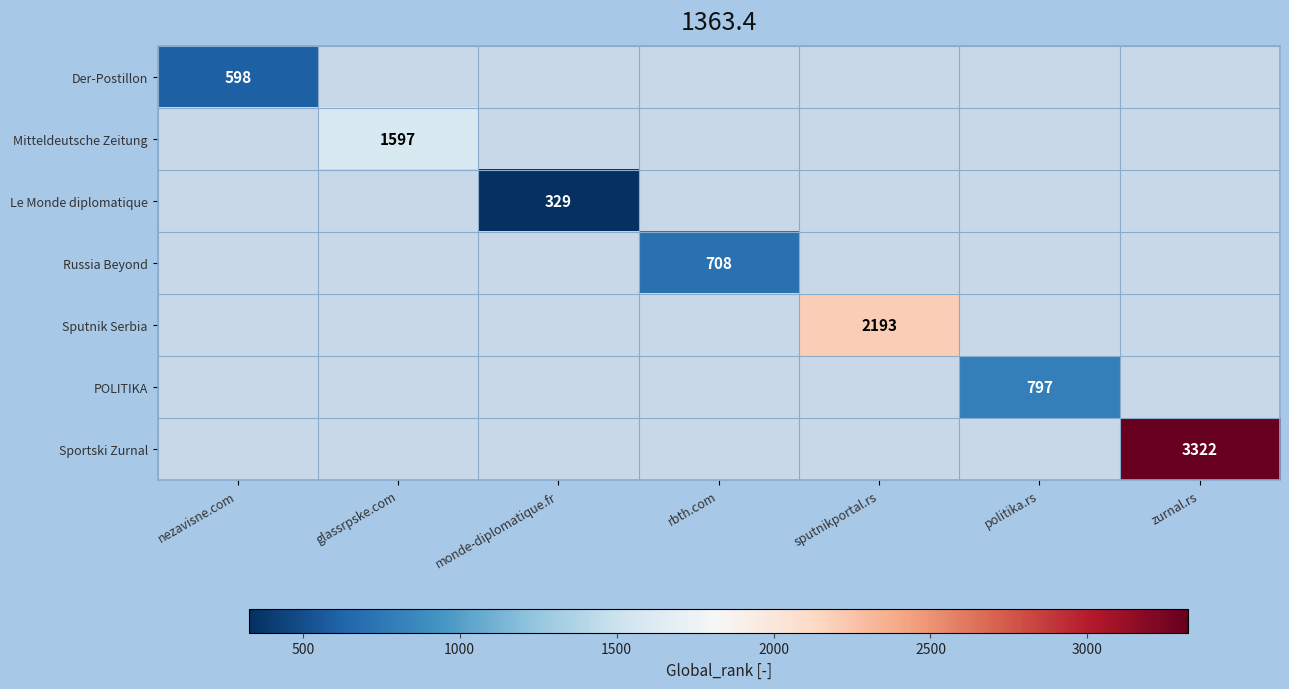

True or false: Mitteldeutsche Zeitung has a value of 1597 at glassrpske.com.

True